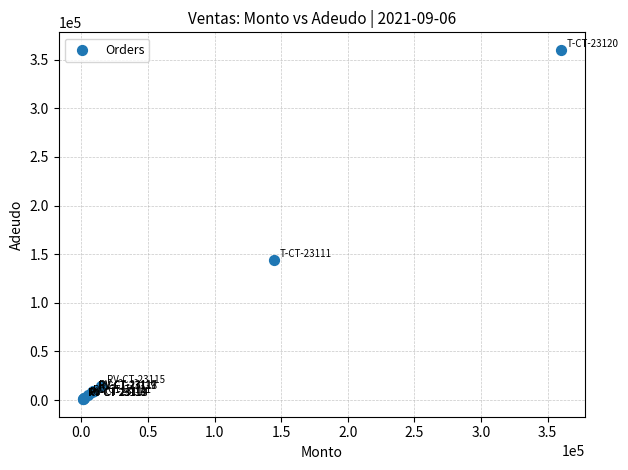

What Y value in the scatter plot is closest to 180450?

144500.0